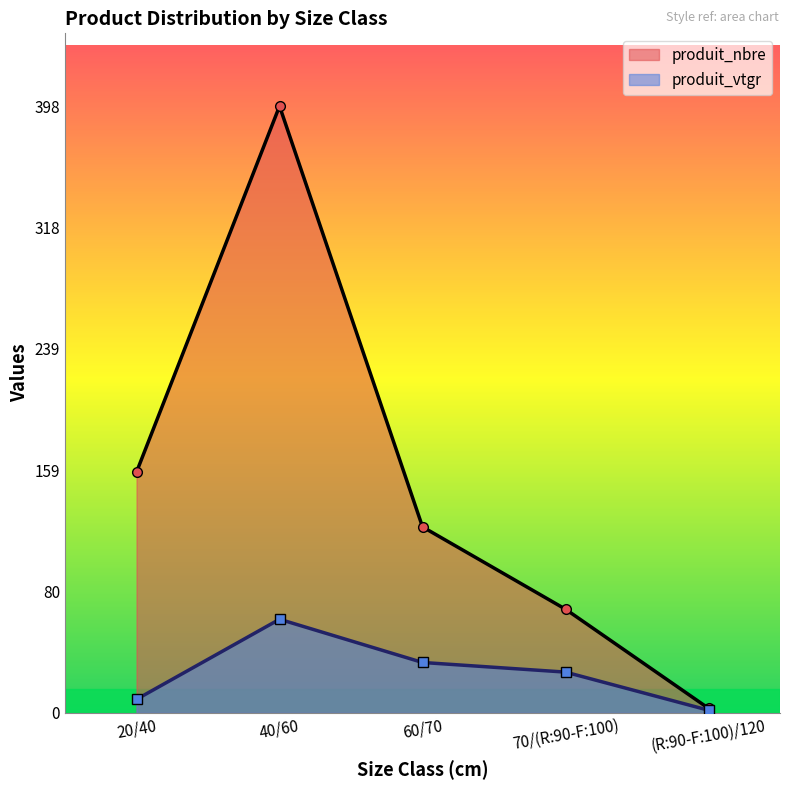

Is it true that produit_vtgr equals 2.3 at 20/40?

False